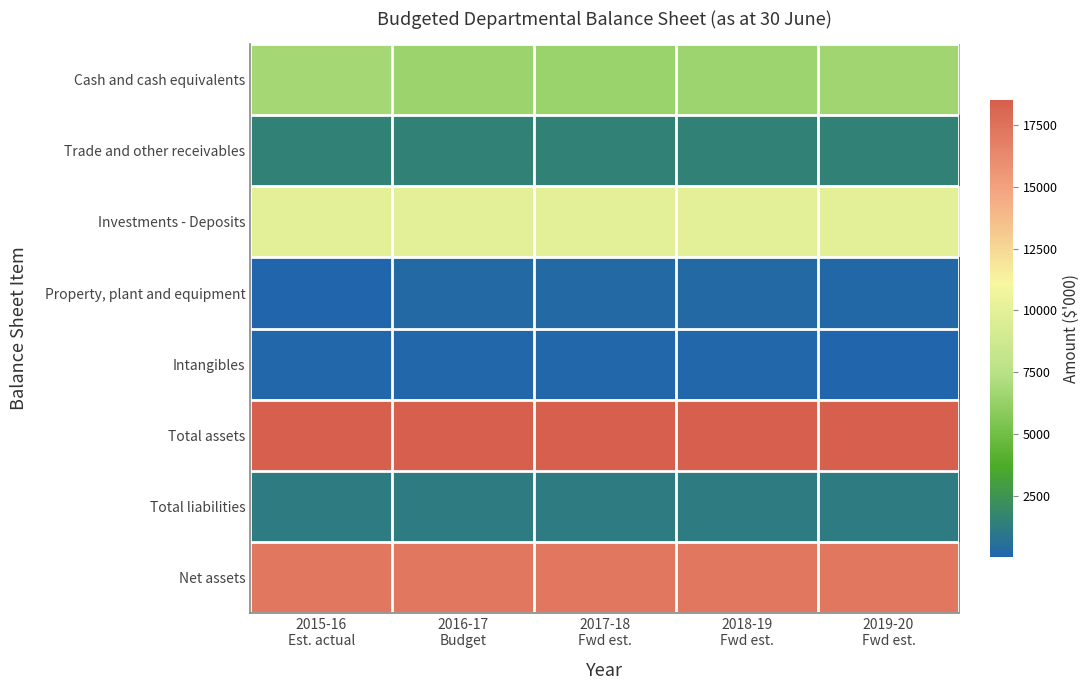

Which series has the largest total across all categories?

Total assets